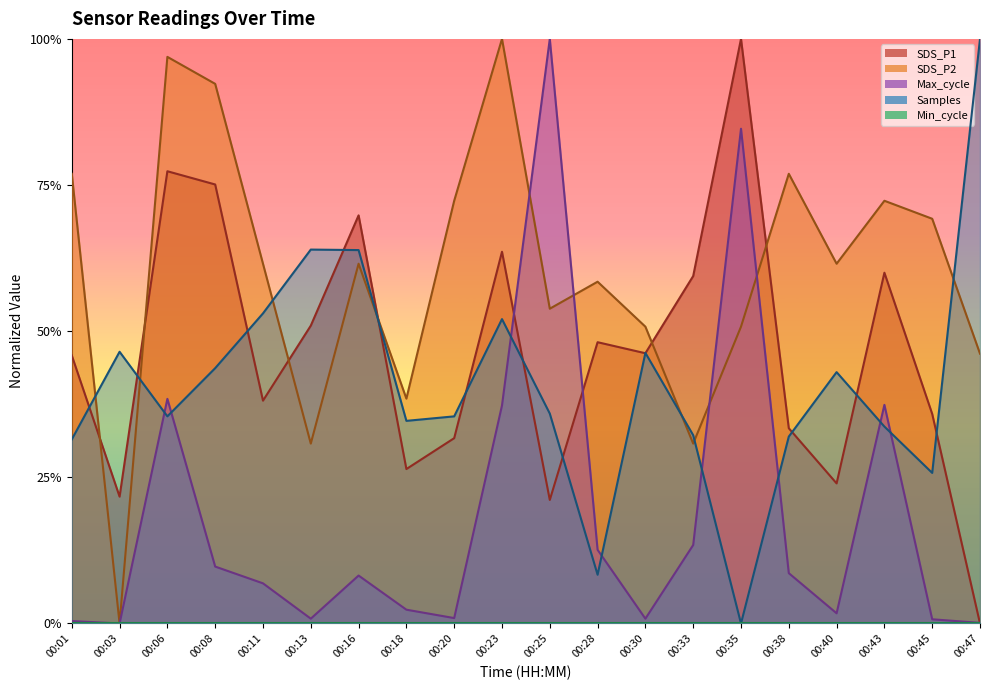

At which label is SDS_P2 closest to 0?

00:03